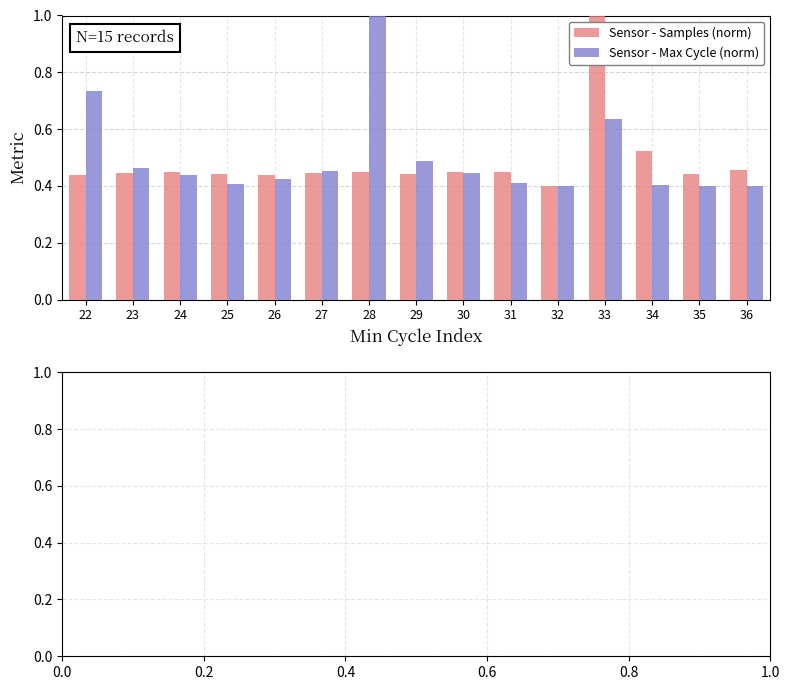

At 24, list the series in order from largest to smallest.

Sensor - Samples (norm), Sensor - Max Cycle (norm)